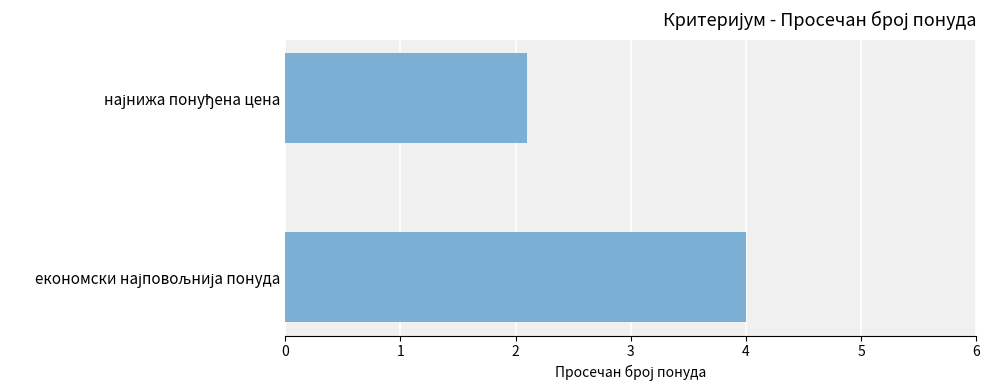

What is the maximum value shown in the chart?

4.0